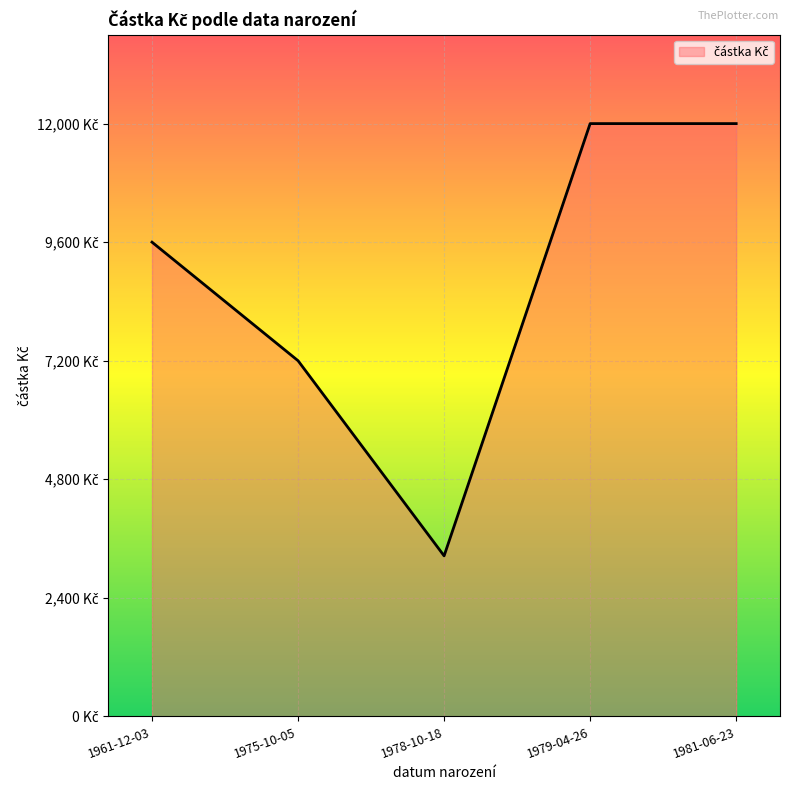

At which category does the chart reach its minimum across all series?

1978-10-18